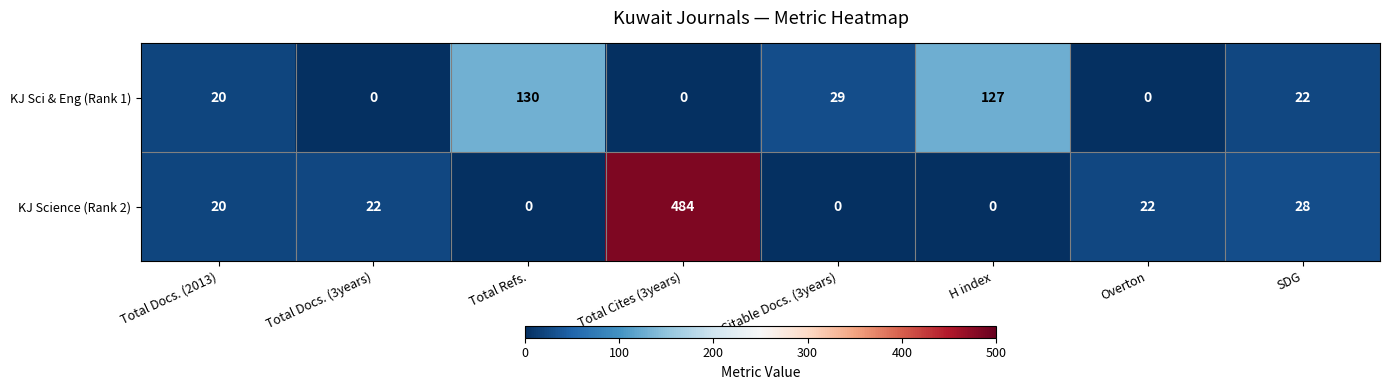

What is the sum of the KJ Sci & Eng (Rank 1) values at SDG and H index?

149